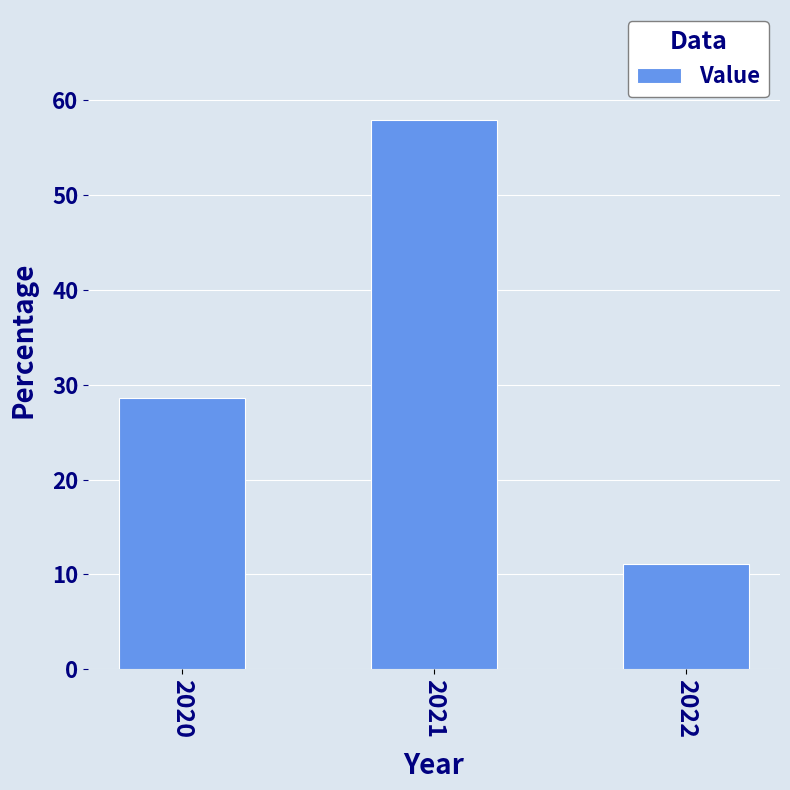

Reading right to left, extract all data points from this chart.

2022=11.1	2021=57.9	2020=28.6